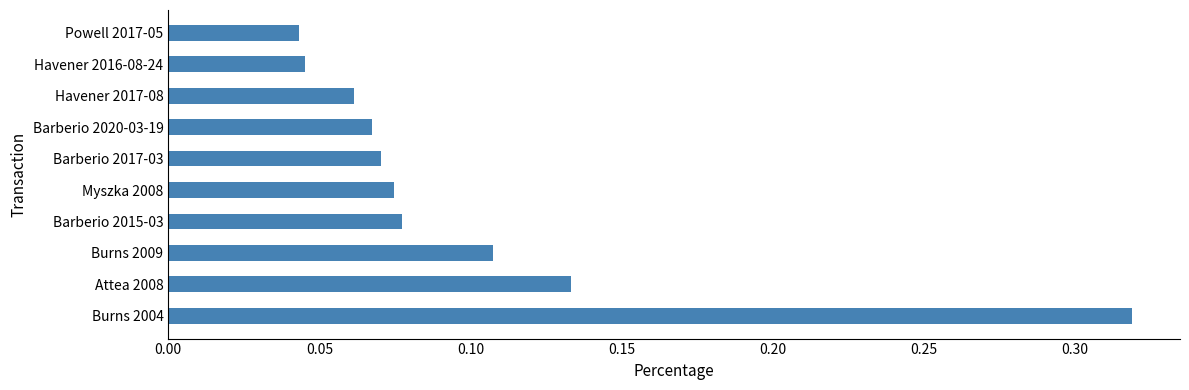

What is the sum of the values at Havener 2016-08-24 and Burns 2004?

0.4